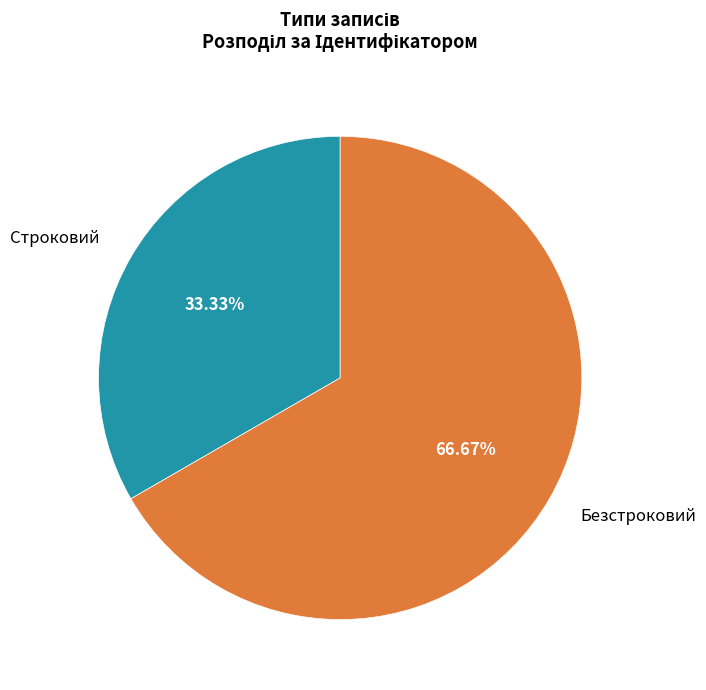

Is it true that Безстроковий is 78% of the pie?

False